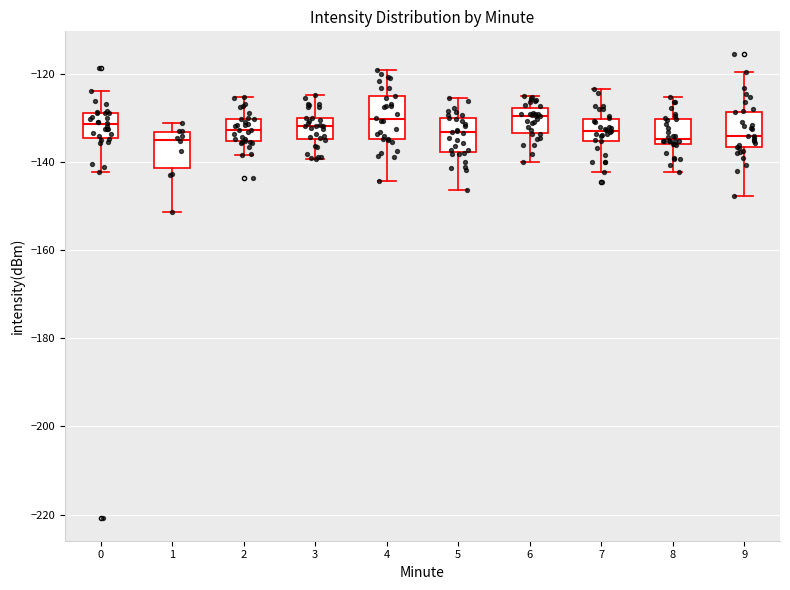

Where does the upper whisker of the box at x = 0 end on the y-axis? The values are not printed on the chart, so give them approximately, as read against the axis.

-124